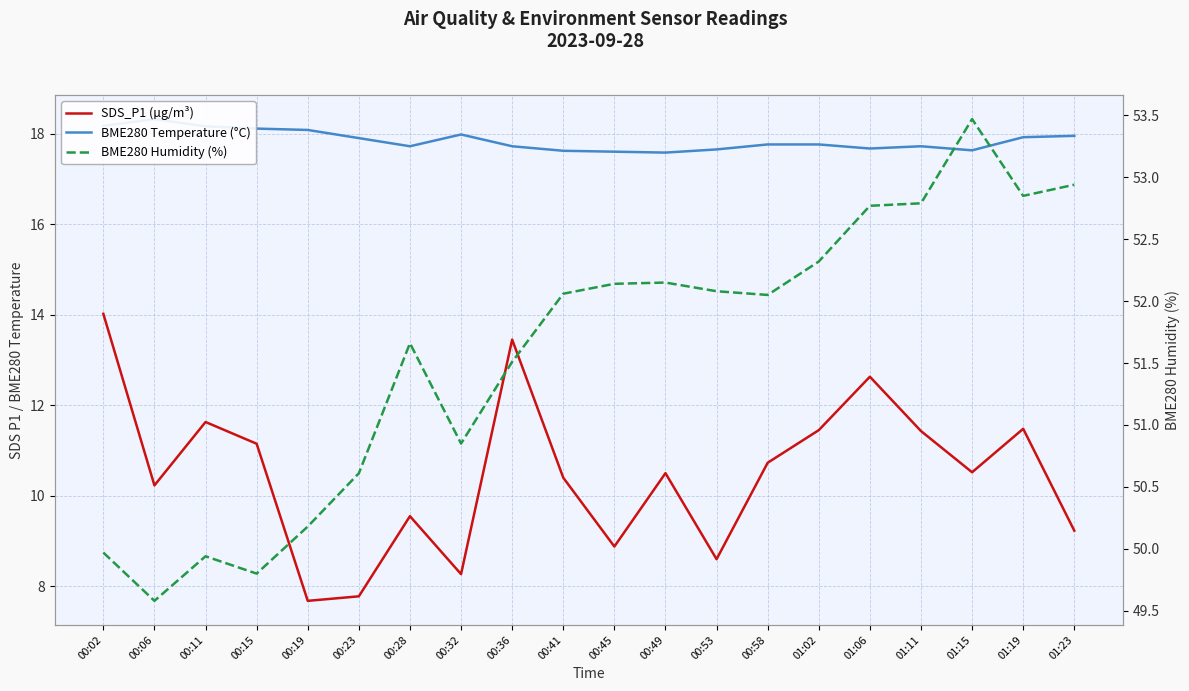

Where is the first local maximum for SDS_P1 (µg/m³)?

00:11